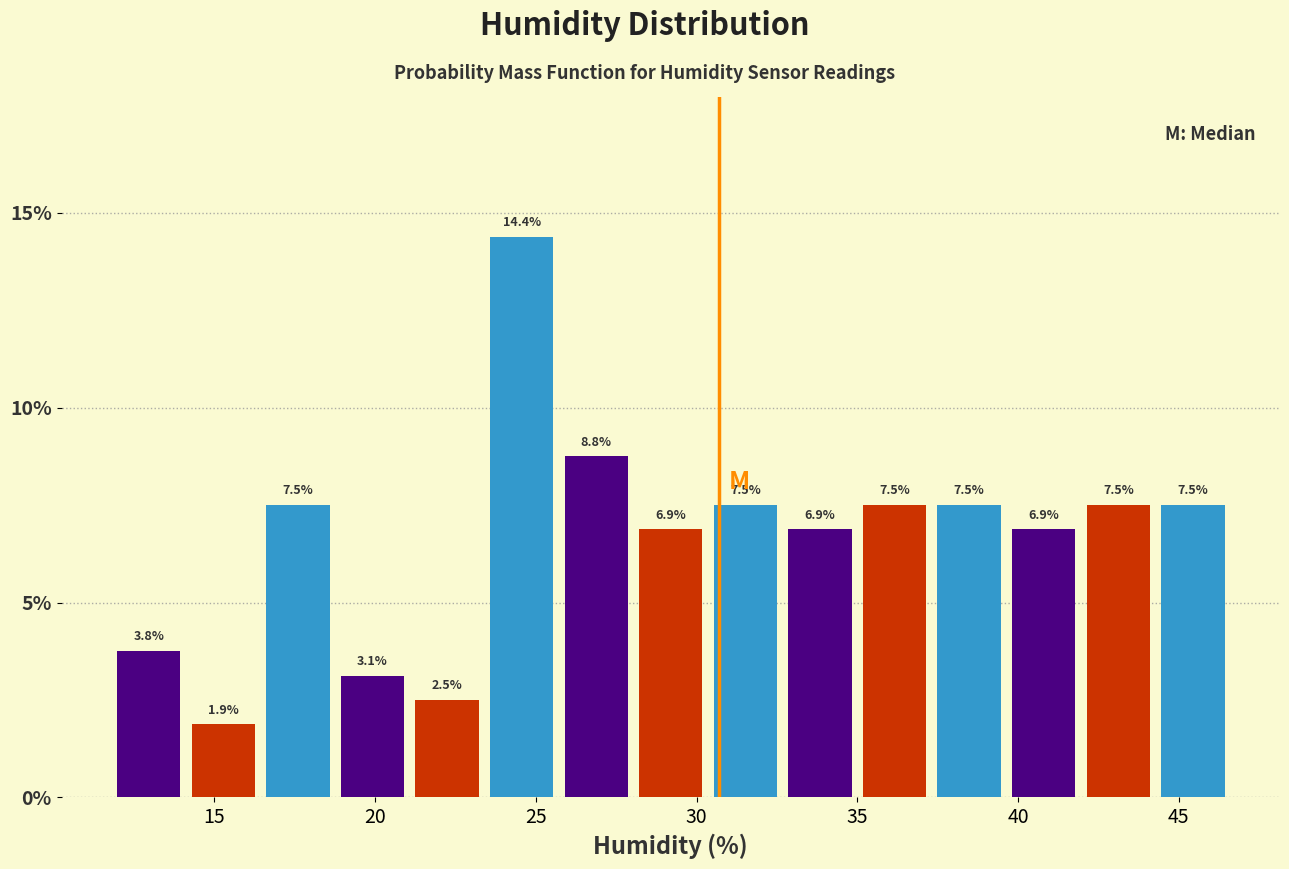

Which range on the x-axis has the tallest bar?

23.5 to 25.5